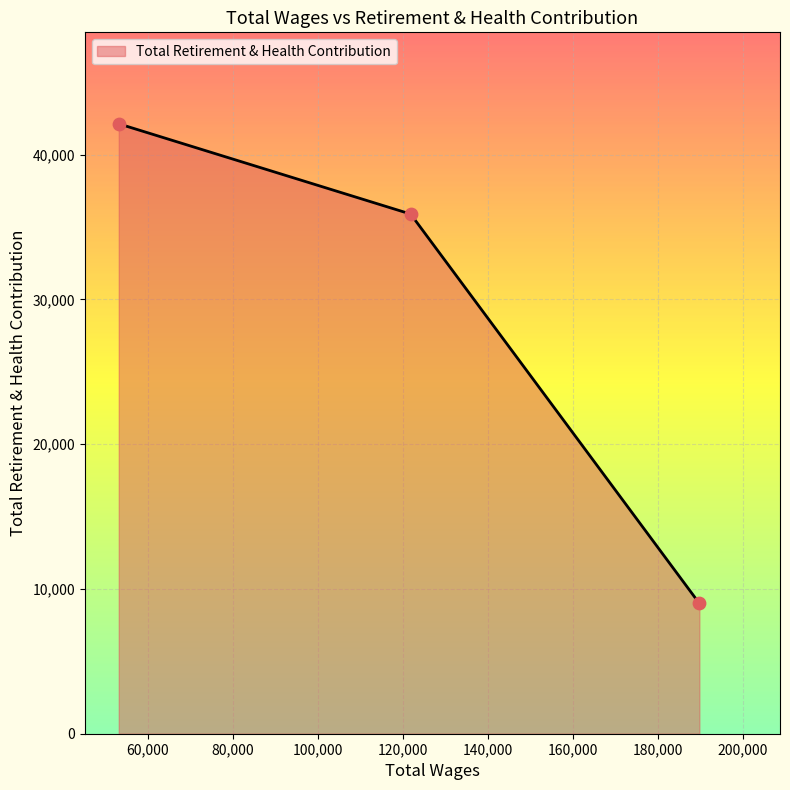

Between 189766.0 and 53162.0, which is larger?

53162.0